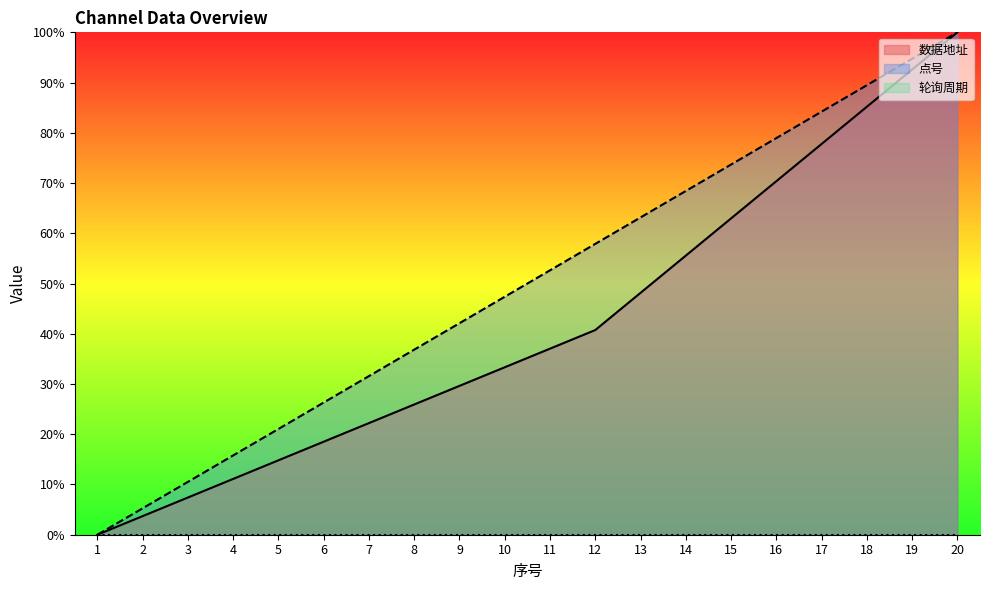

How many lines are shown in the chart?

3